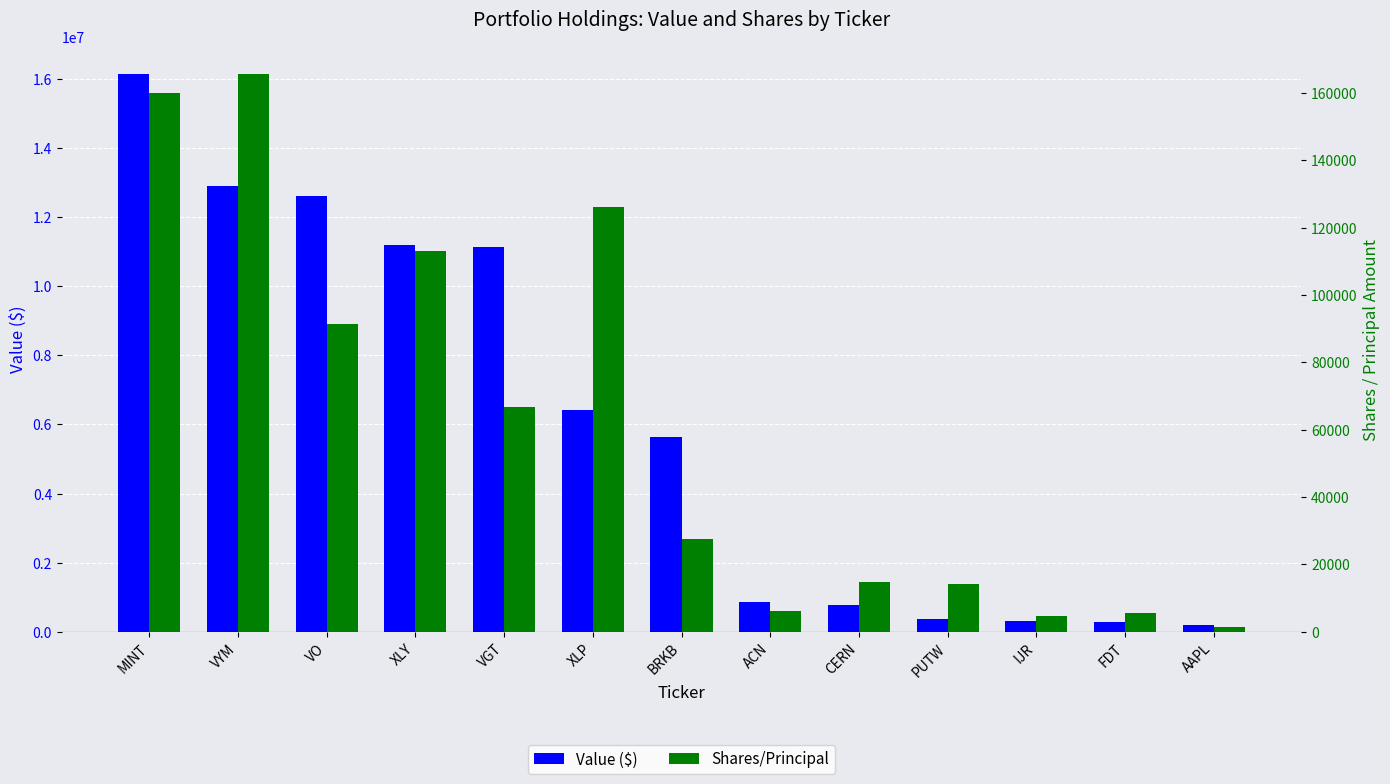

Rank the categories by Shares/Principal value from highest to lowest.

VYM, MINT, XLP, XLY, VO, VGT, BRKB, CERN, PUTW, ACN, FDT, IJR, AAPL